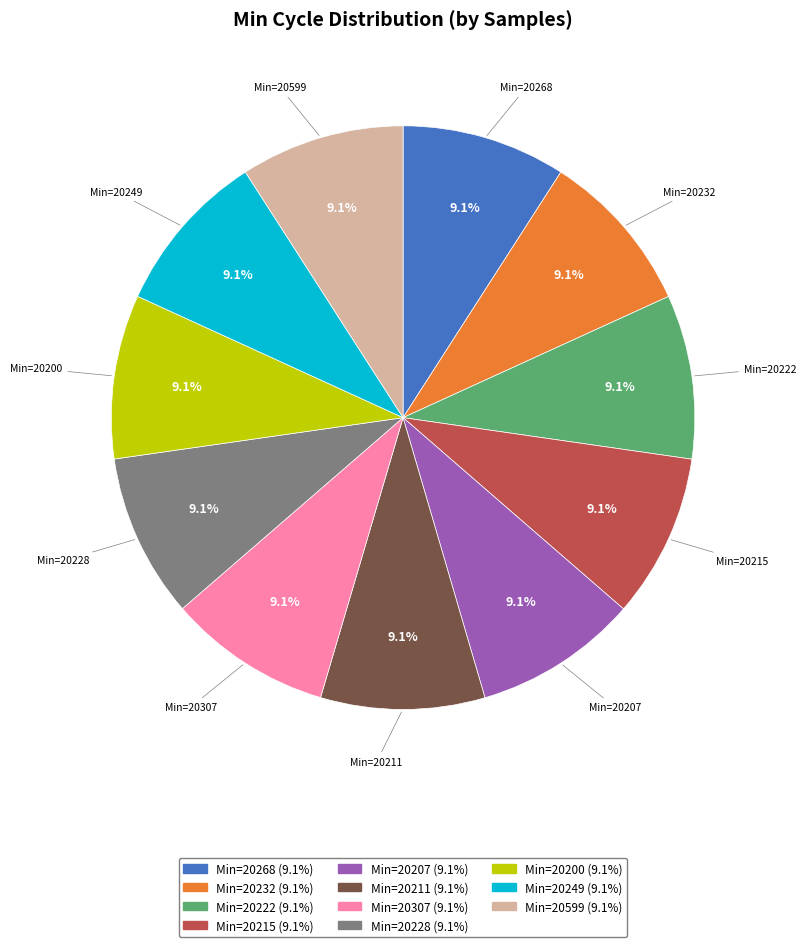

Is there a majority slice in this chart?

No